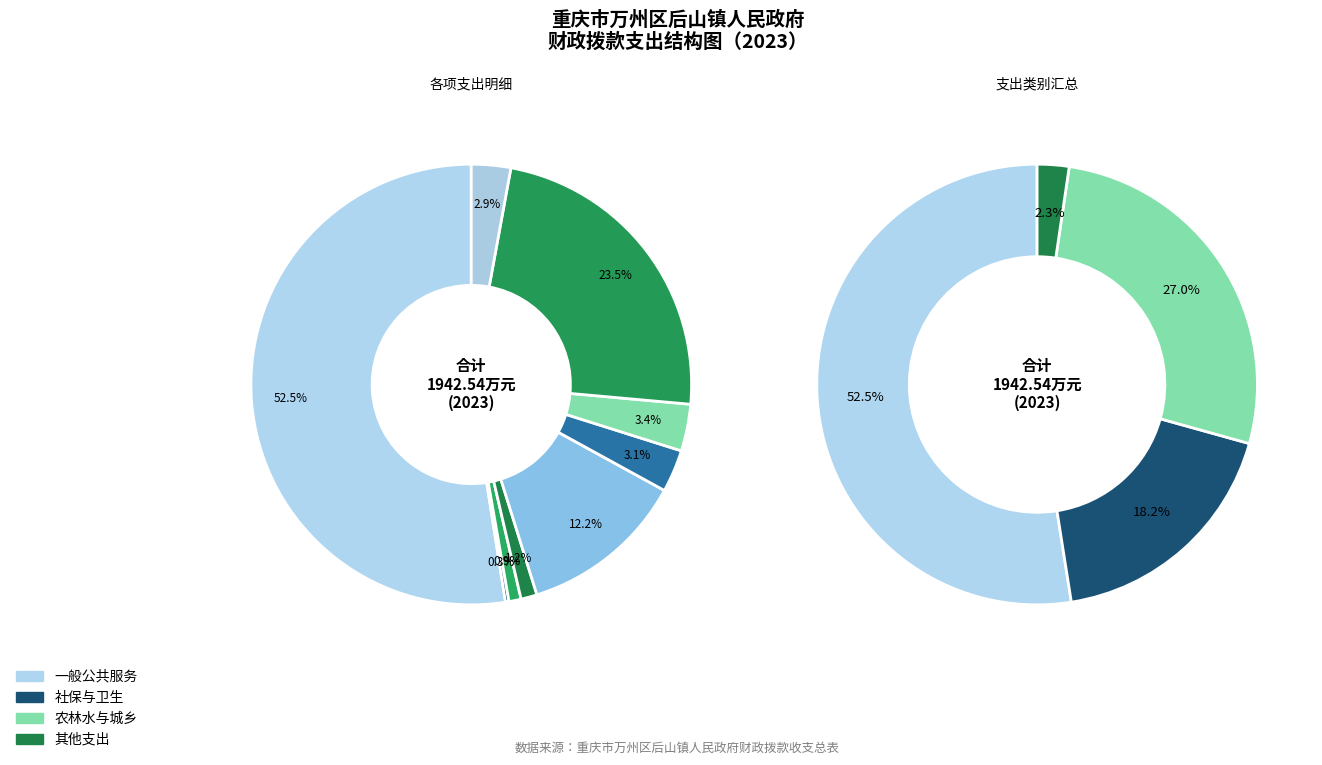

What is the smallest slice in the pie chart?

国防支出